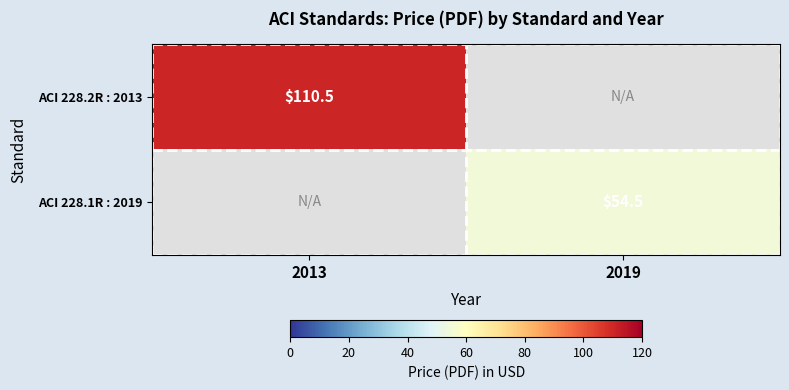

The value of ACI 228.2R : 2013 at 2013 is 28.2. True or false?

False